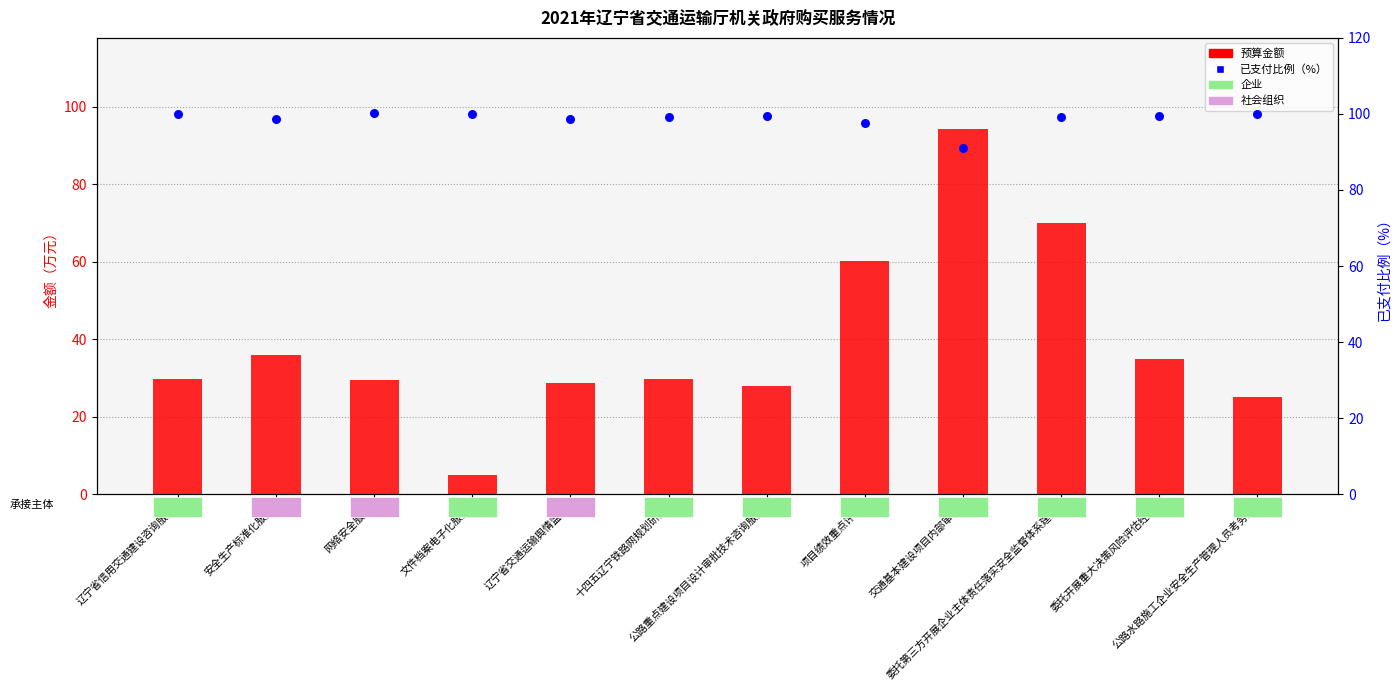

Is the value of 预算金额 at 辽宁省信用交通建设咨询服务 greater than the value of 已支付比例 at 十四五辽宁铁路网规划研究?

No